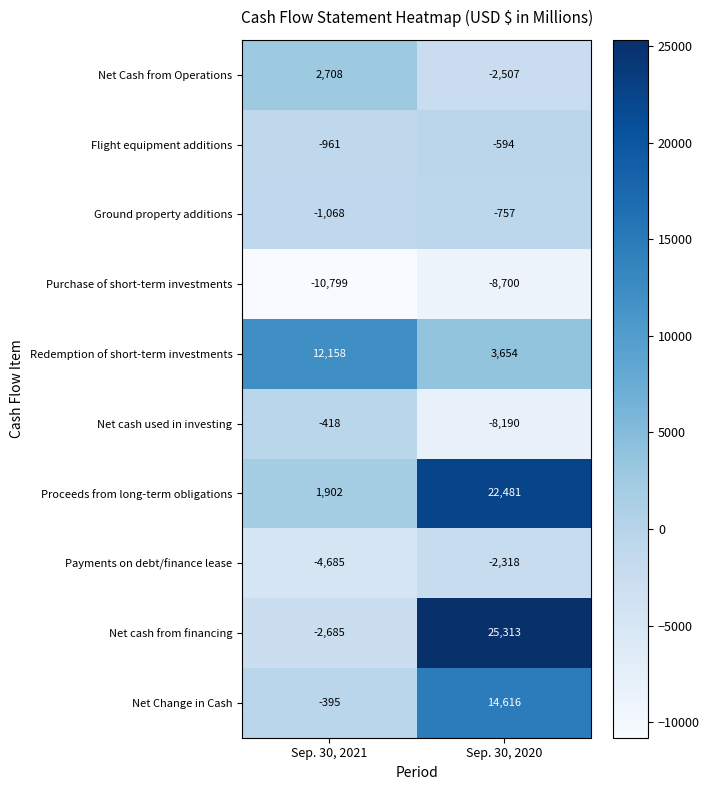

Which series changed the most between Sep. 30, 2021 and Sep. 30, 2020?

Net cash from financing